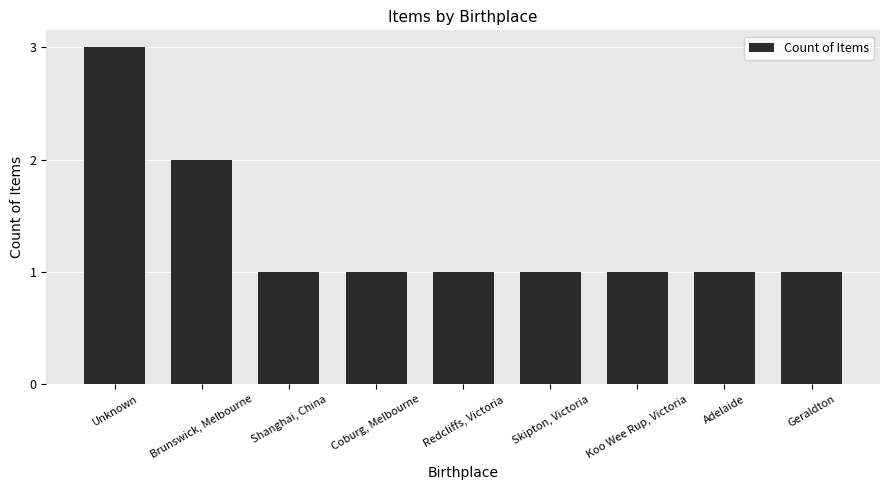

What is the ratio of the value at Coburg, Melbourne to the value at Koo Wee Rup, Victoria?

1.0